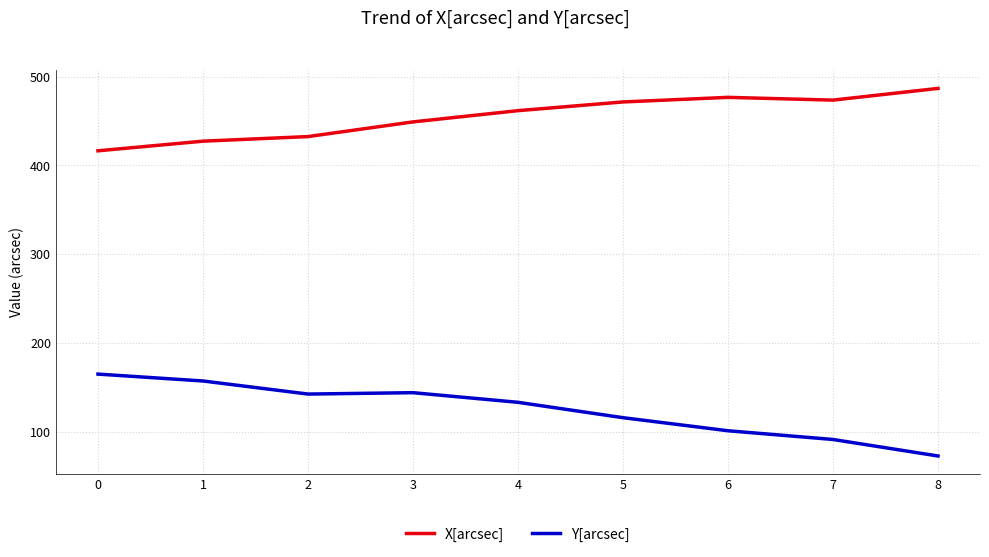

What is the difference between the maximum and minimum values in the Y[arcsec] series?

92.2